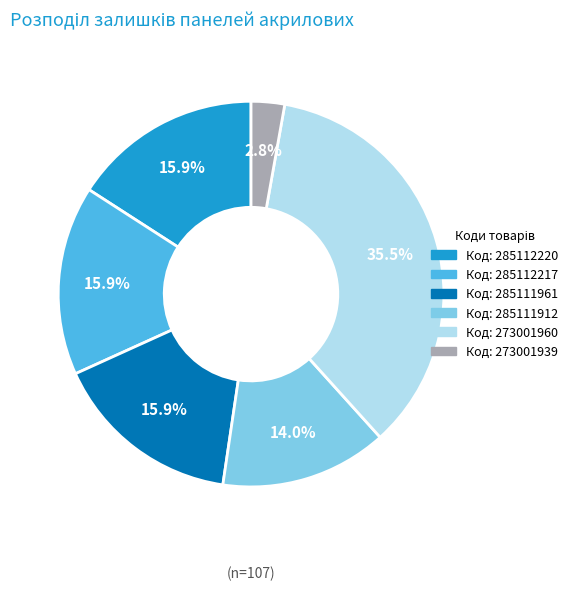

Is there any slice that represents more than half of the pie?

No